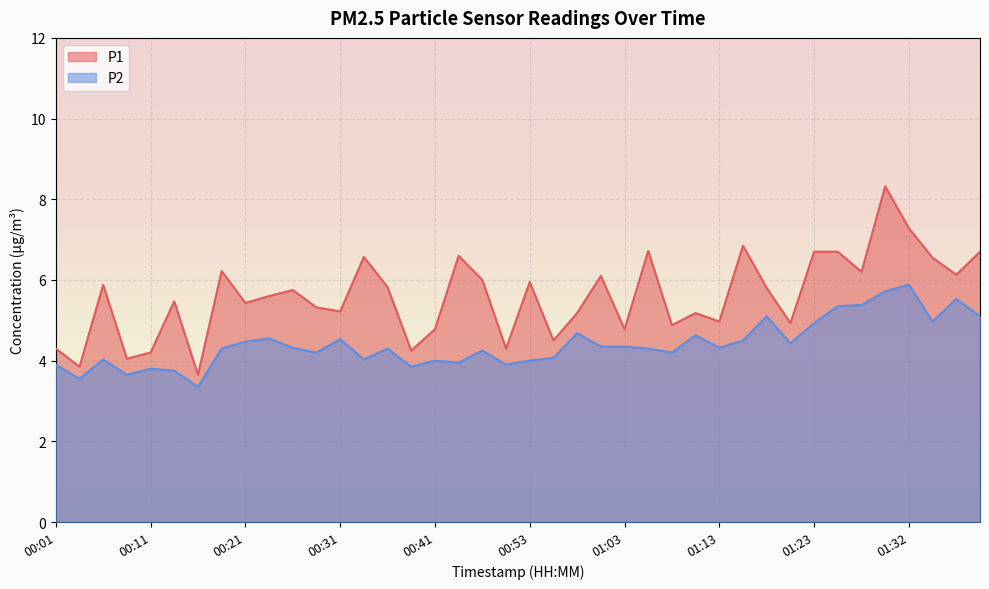

Rank the series by their maximum value, from highest to lowest.

P1, P2